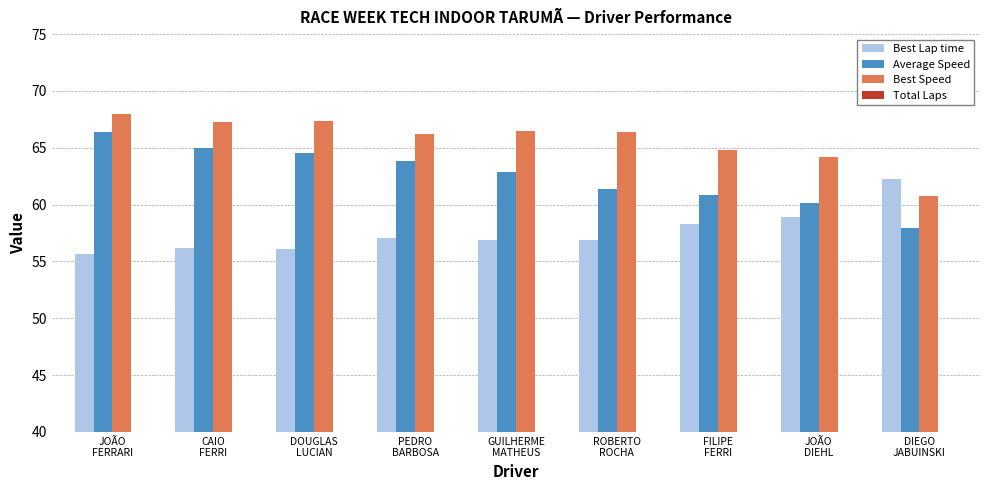

Reading left to right, transcribe all the data shown in this chart.

Best Lap time: JOÃO
FERRARI=55.6	CAIO
FERRI=56.2	DOUGLAS
LUCIAN=56.1	PEDRO
BARBOSA=57.1	GUILHERME
MATHEUS=56.9	ROBERTO
ROCHA=56.9	FILIPE
FERRI=58.3	JOÃO
DIEHL=58.9	DIEGO
JABUINSKI=62.2
Average Speed: JOÃO
FERRARI=66.4	CAIO
FERRI=65.0	DOUGLAS
LUCIAN=64.5	PEDRO
BARBOSA=63.9	GUILHERME
MATHEUS=62.9	ROBERTO
ROCHA=61.4	FILIPE
FERRI=60.9	JOÃO
DIEHL=60.1	DIEGO
JABUINSKI=57.9
Best Speed: JOÃO
FERRARI=68.0	CAIO
FERRI=67.2	DOUGLAS
LUCIAN=67.4	PEDRO
BARBOSA=66.2	GUILHERME
MATHEUS=66.5	ROBERTO
ROCHA=66.4	FILIPE
FERRI=64.8	JOÃO
DIEHL=64.2	DIEGO
JABUINSKI=60.7
Total Laps: JOÃO
FERRARI=16.0	CAIO
FERRI=16.0	DOUGLAS
LUCIAN=16.0	PEDRO
BARBOSA=16.0	GUILHERME
MATHEUS=16.0	ROBERTO
ROCHA=15.0	FILIPE
FERRI=15.0	JOÃO
DIEHL=15.0	DIEGO
JABUINSKI=14.0